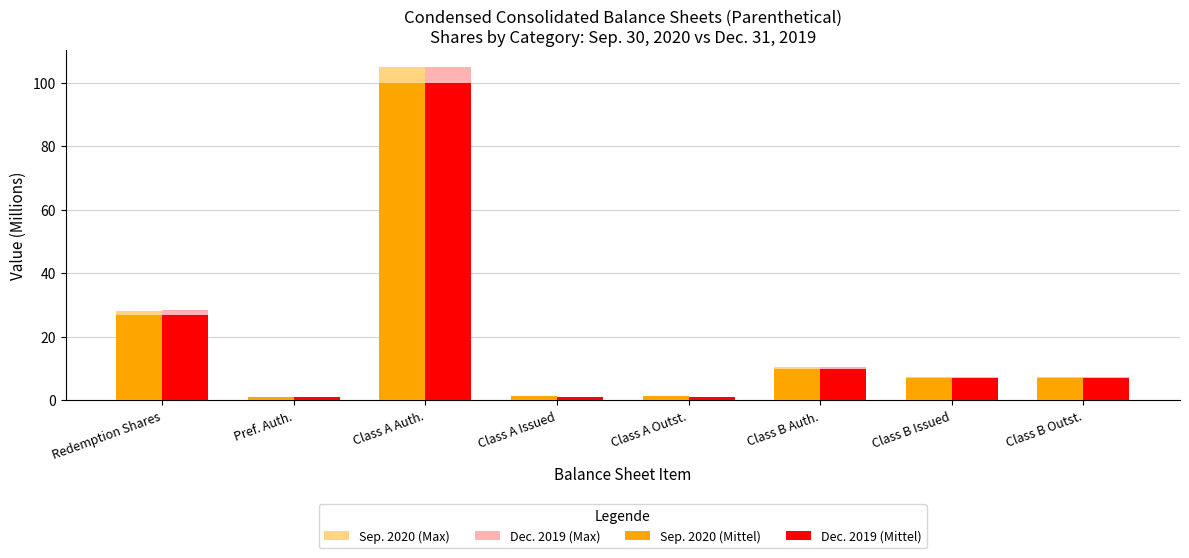

At which category is the sum across all series the highest?

Class A Auth.